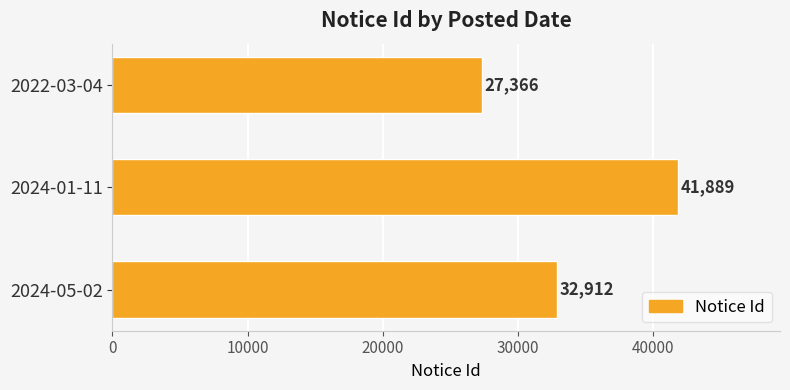

How many values are between 27366 and 41889?

3